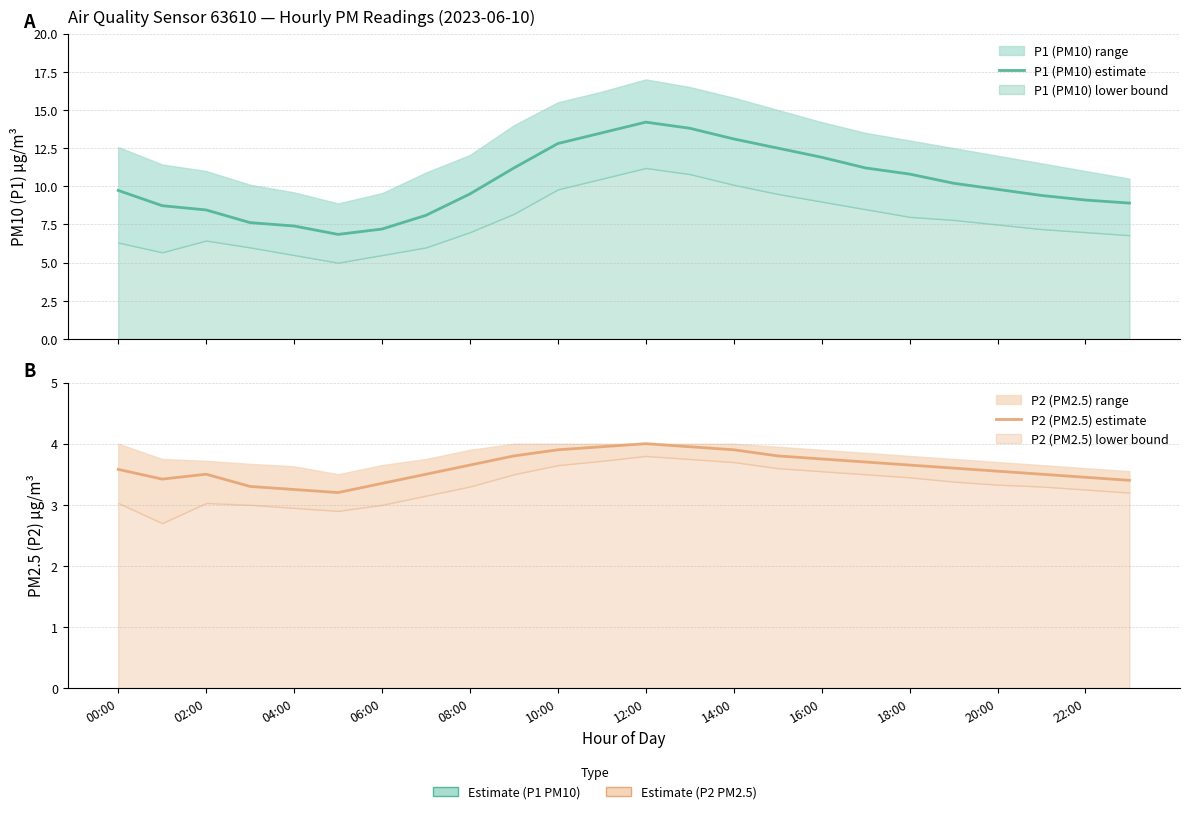

The value of P1 (PM10) estimate at 15 is 12.5. True or false?

True